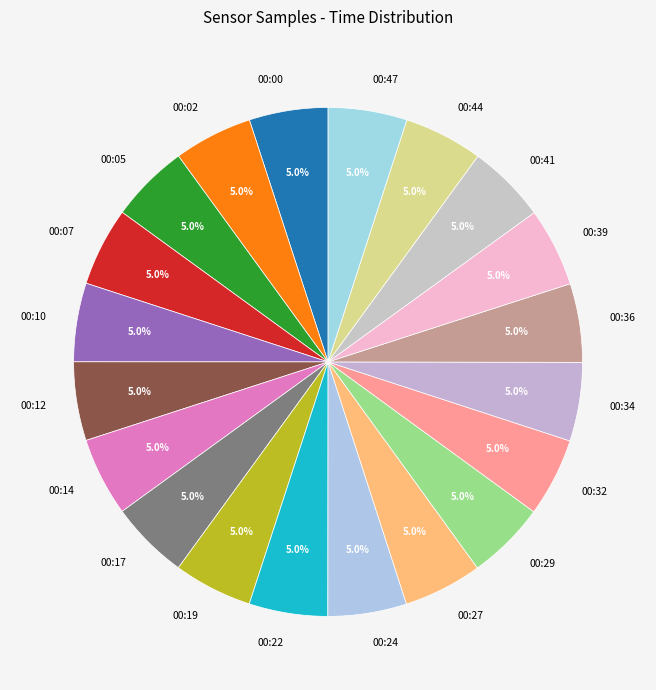

What percentage is the 00:05 slice, to the nearest percent?

5%